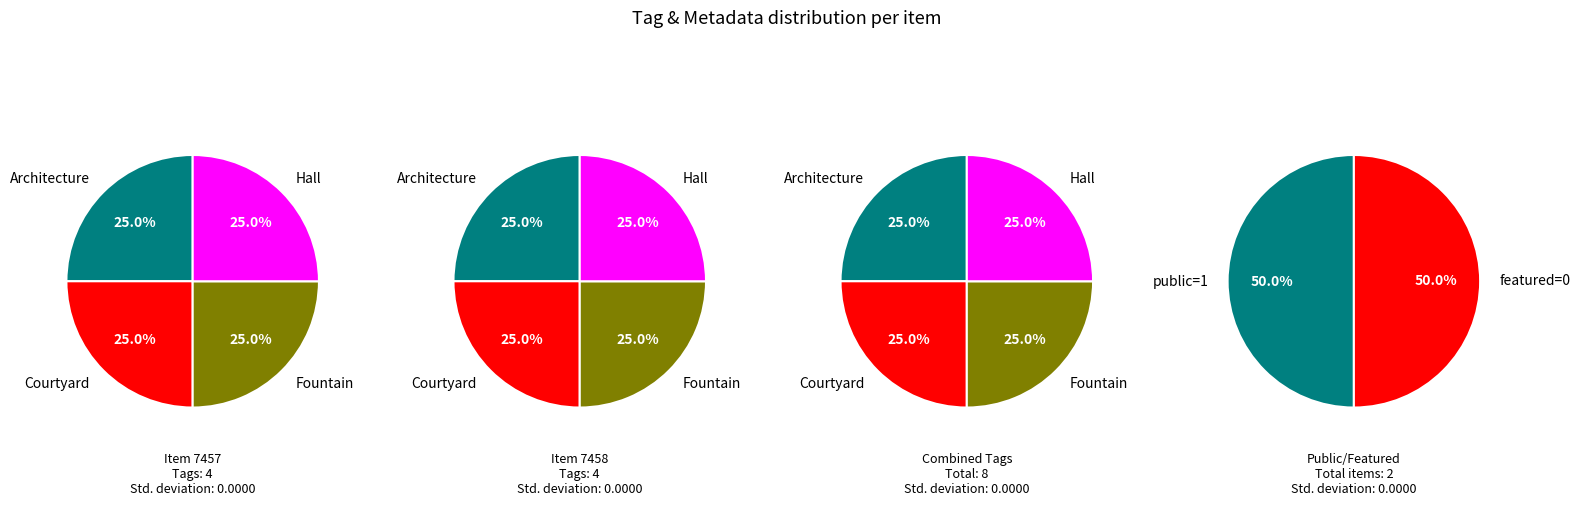

True or false: 7458 accounts for 61% of the total.

False